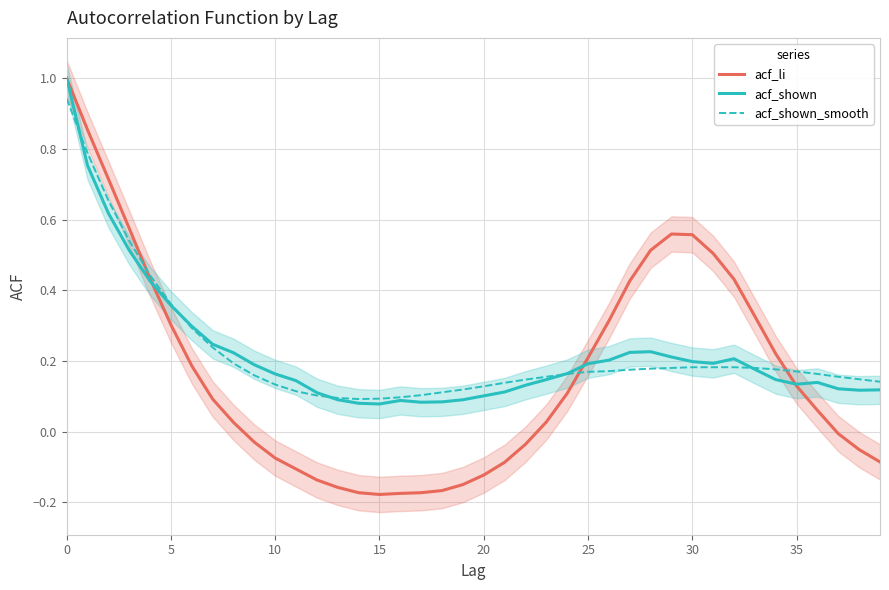

Count the number of data series in this chart.

3